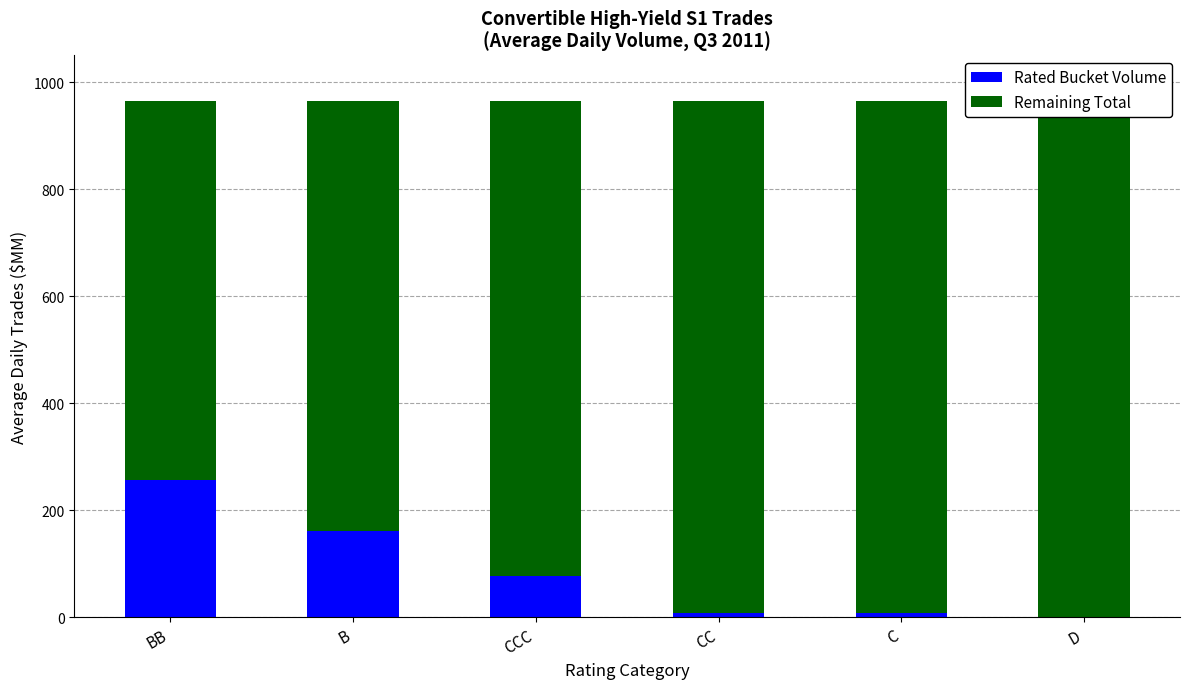

True or false: Rated Bucket Volume has a value of 2.3 at C.

False